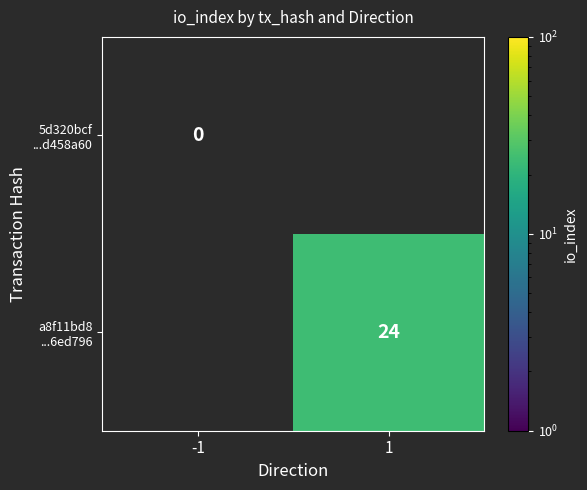

What is the approximate value of a8f11bd8 ...6ed796 at 1, to the nearest 10?

20